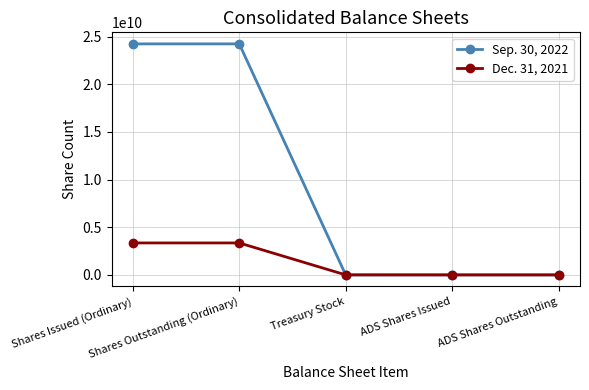

What is the highest value of the Dec. 31, 2021 series?

3354650799